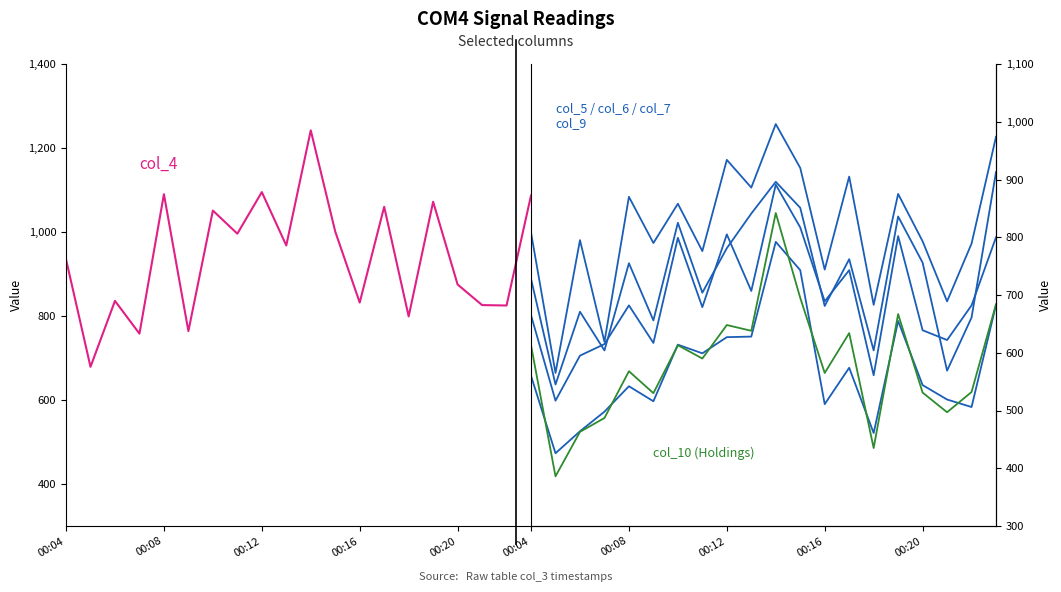

Reading left to right, list all the values displayed in this chart.

col_4: 935	679	836	758	1090	764	1051	996	1095	968	1242	1001	832	1060	799	1072	875	826	825	1087
col_5: 808	565	795	619	870	790	858	776	934	886	996	920	744	905	683	875	793	689	789	974
col_6: 728	545	671	604	755	656	825	704	781	841	896	851	681	762	604	836	756	569	661	913
col_7: 665	517	595	615	682	617	799	679	805	707	891	817	689	743	561	802	639	622	682	800
col_9: 560	426	464	498	542	516	614	599	627	628	792	743	511	574	461	655	544	519	506	683
col_10: 613	386	463	487	568	530	613	590	648	638	842	695	565	634	435	667	531	497	532	684